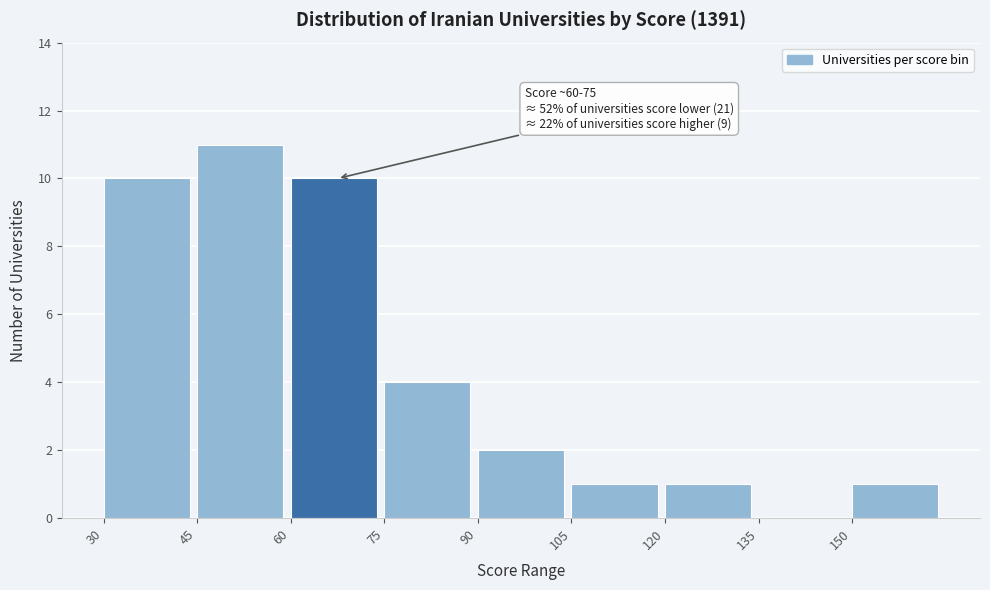

Over which range of the x-axis is the bar tallest?

45 to 60